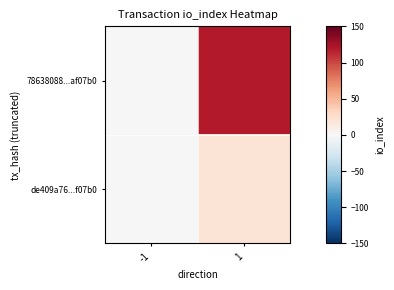

Which series changed the most between -1 and 1?

78638088...af07b0